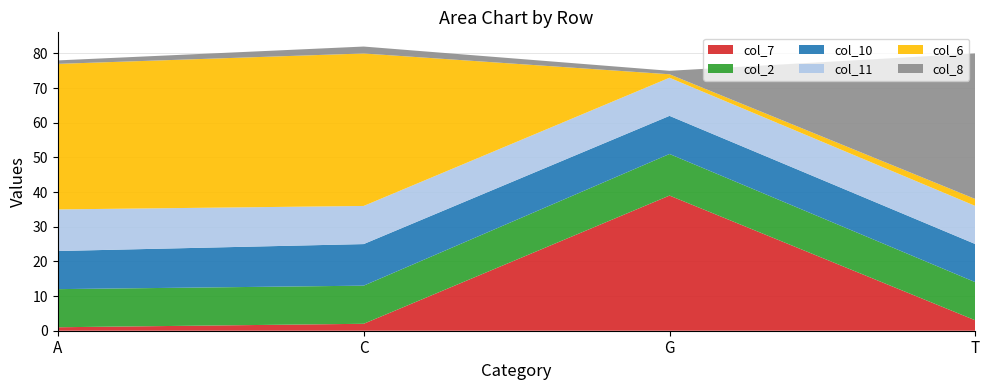

Reading left to right, transcribe all the data shown in this chart.

col_7: 1	2	39	3
col_2: 11	11	12	11
col_10: 11	12	11	11
col_11: 12	11	11	11
col_6: 42	44	1	2
col_8: 1	2	1	42